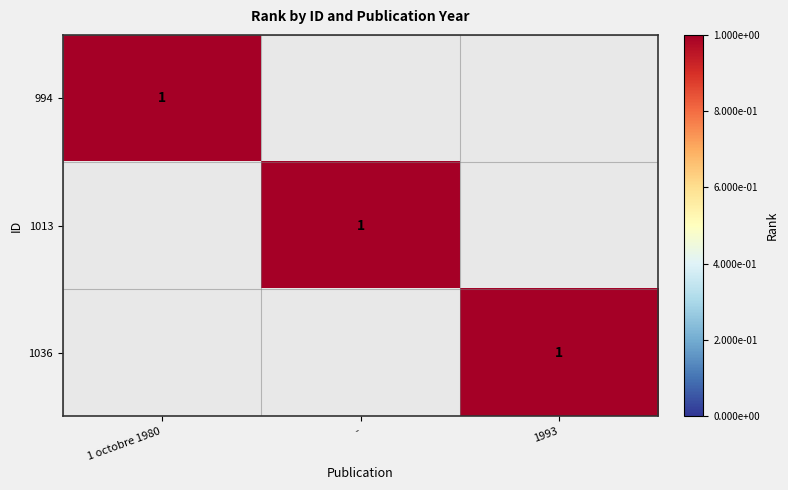

The value of 994 at 1 octobre 1980 is 1. True or false?

True